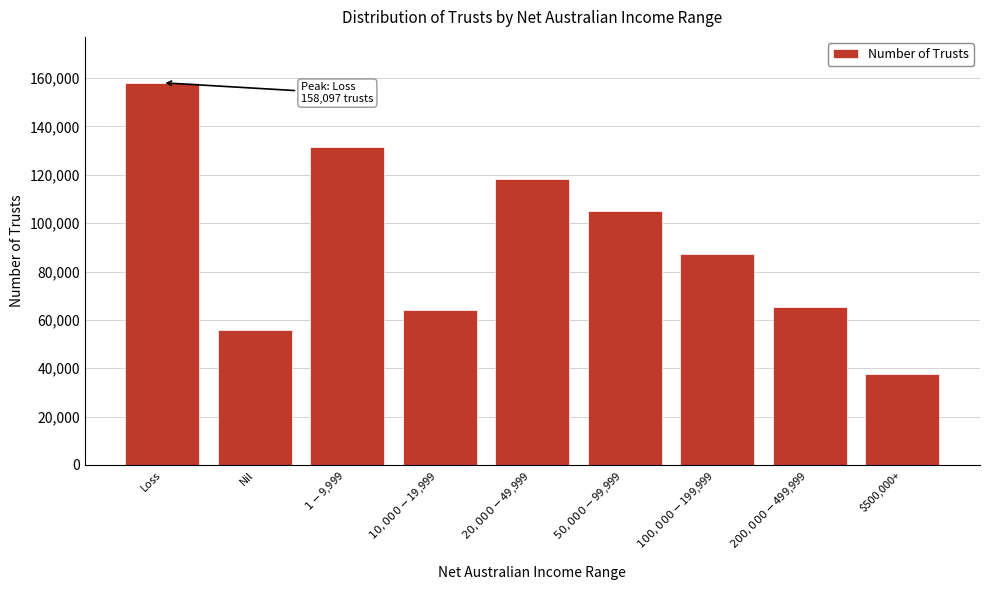

Reading left to right, list all the values displayed in this chart.

158097	55976	131596	64021	118420	104952	87344	65240	37802